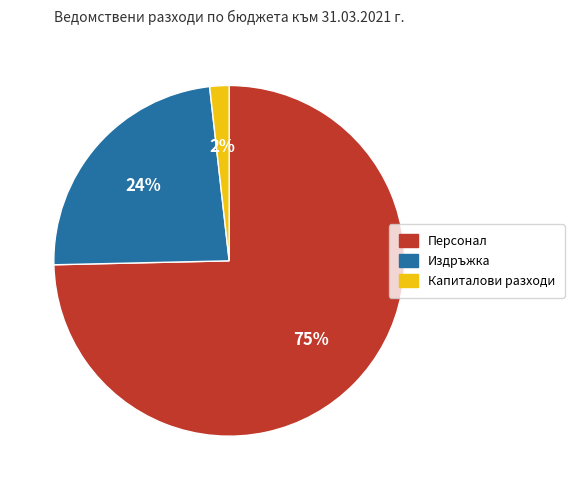

Do Капиталови разходи and Персонал together represent more than half of the pie?

Yes